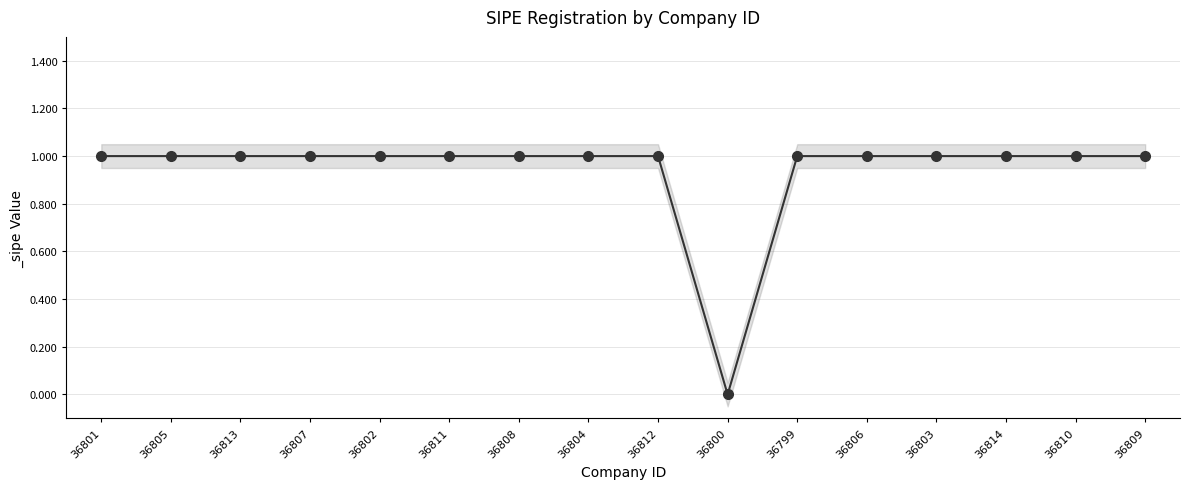

Reading left to right, list all the values displayed in this chart.

1	1	1	1	1	1	1	1	1	0	1	1	1	1	1	1